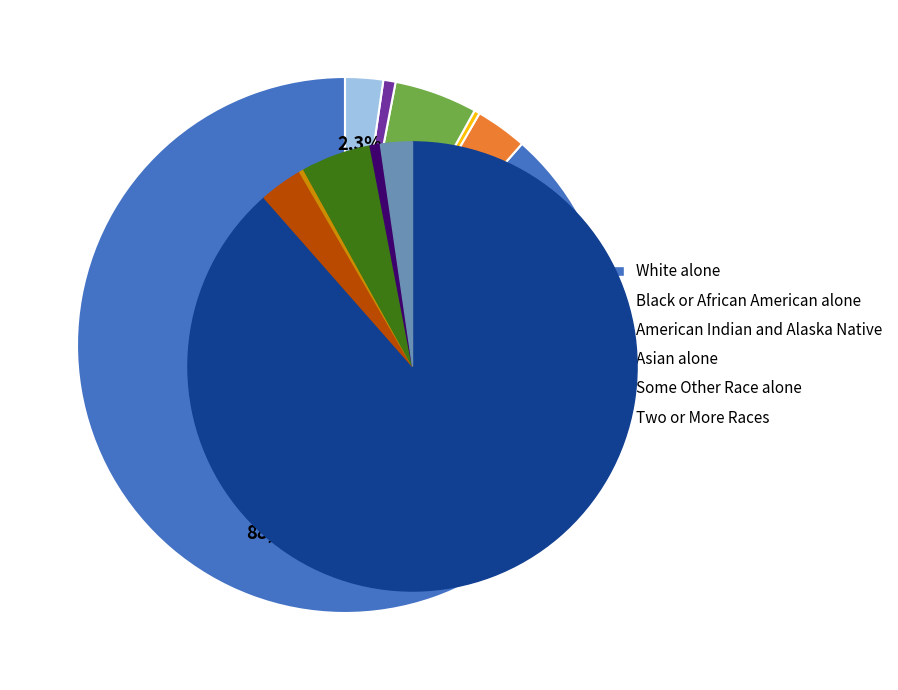

What is the total percentage of Some Other Race alone and Asian alone?

5.7%